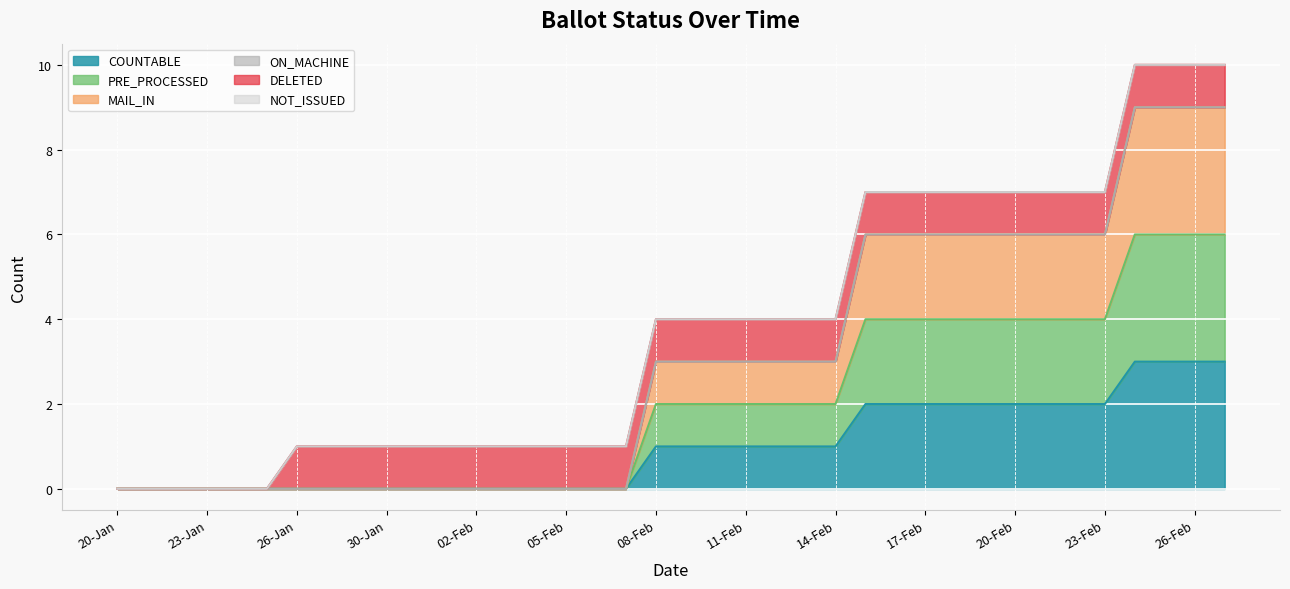

How many positive values does the MAIL_IN series have?

20